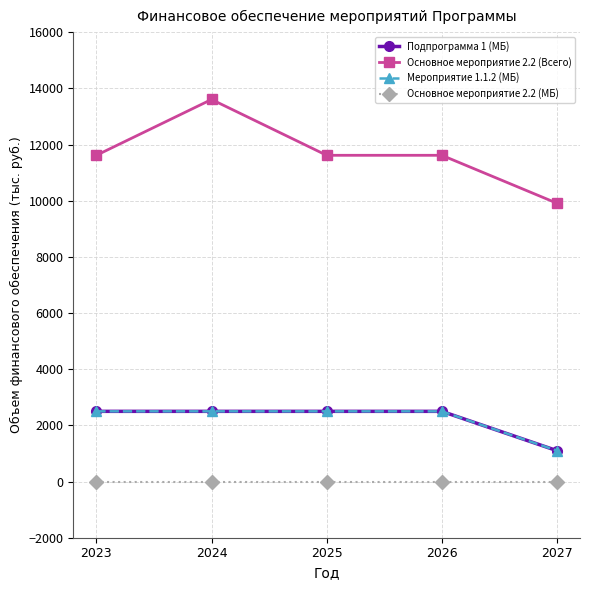

Is this an area chart (filled region under the line)?

No